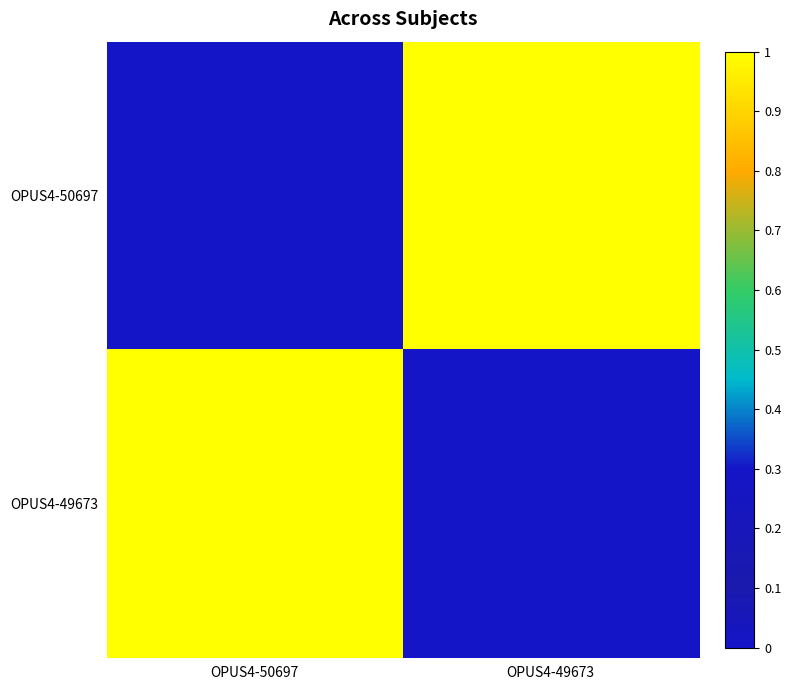

How many categories are shown in the chart?

2